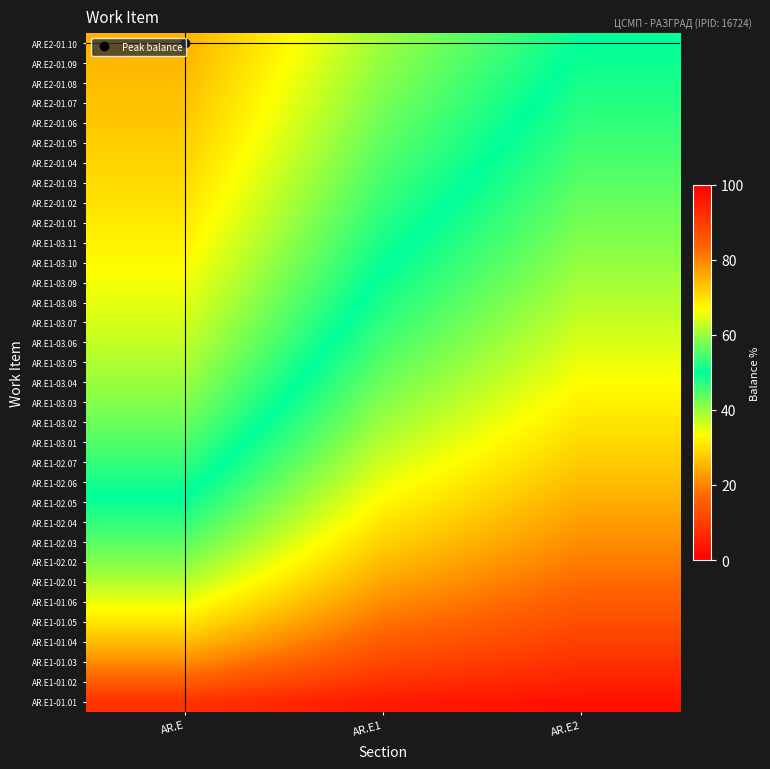

What is the greatest value displayed?

75.0